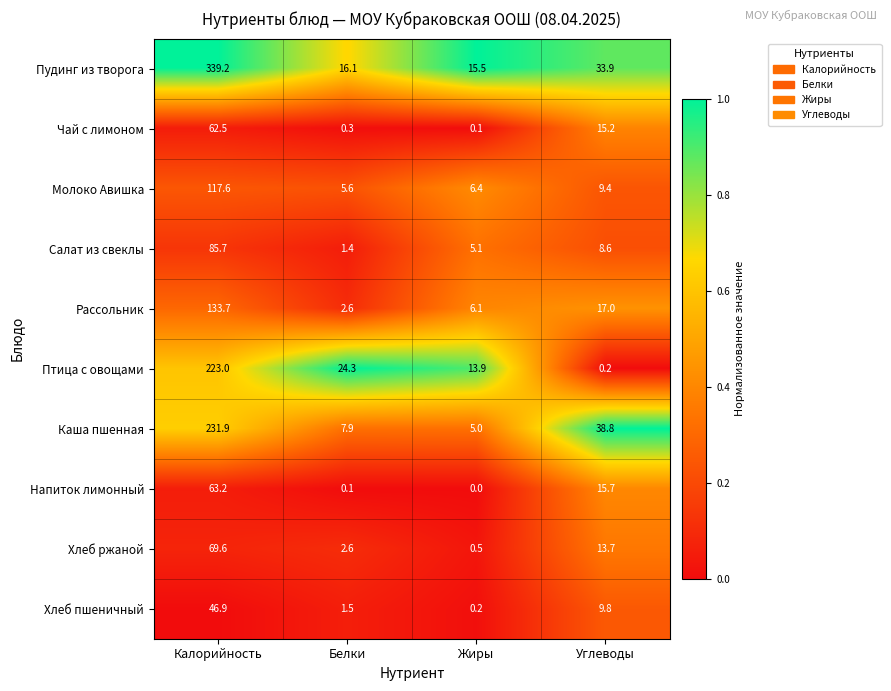

List the labels in order of Чай с лимоном value, largest first.

Калорийность, Углеводы, Белки, Жиры